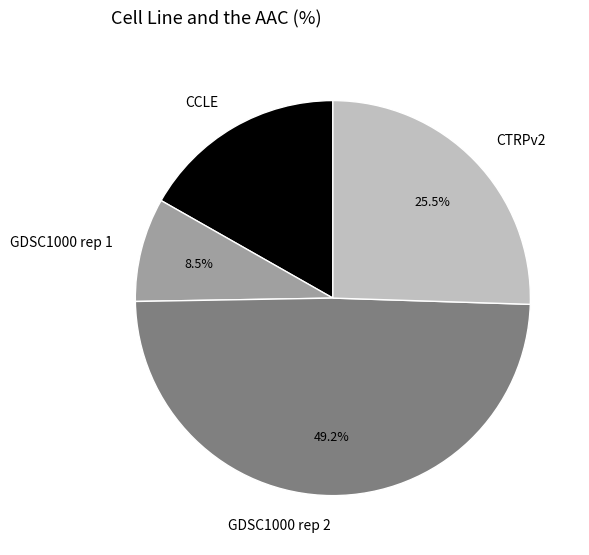

Rank the categories by value from highest to lowest.

GDSC1000 rep 2, CTRPv2, CCLE, GDSC1000 rep 1